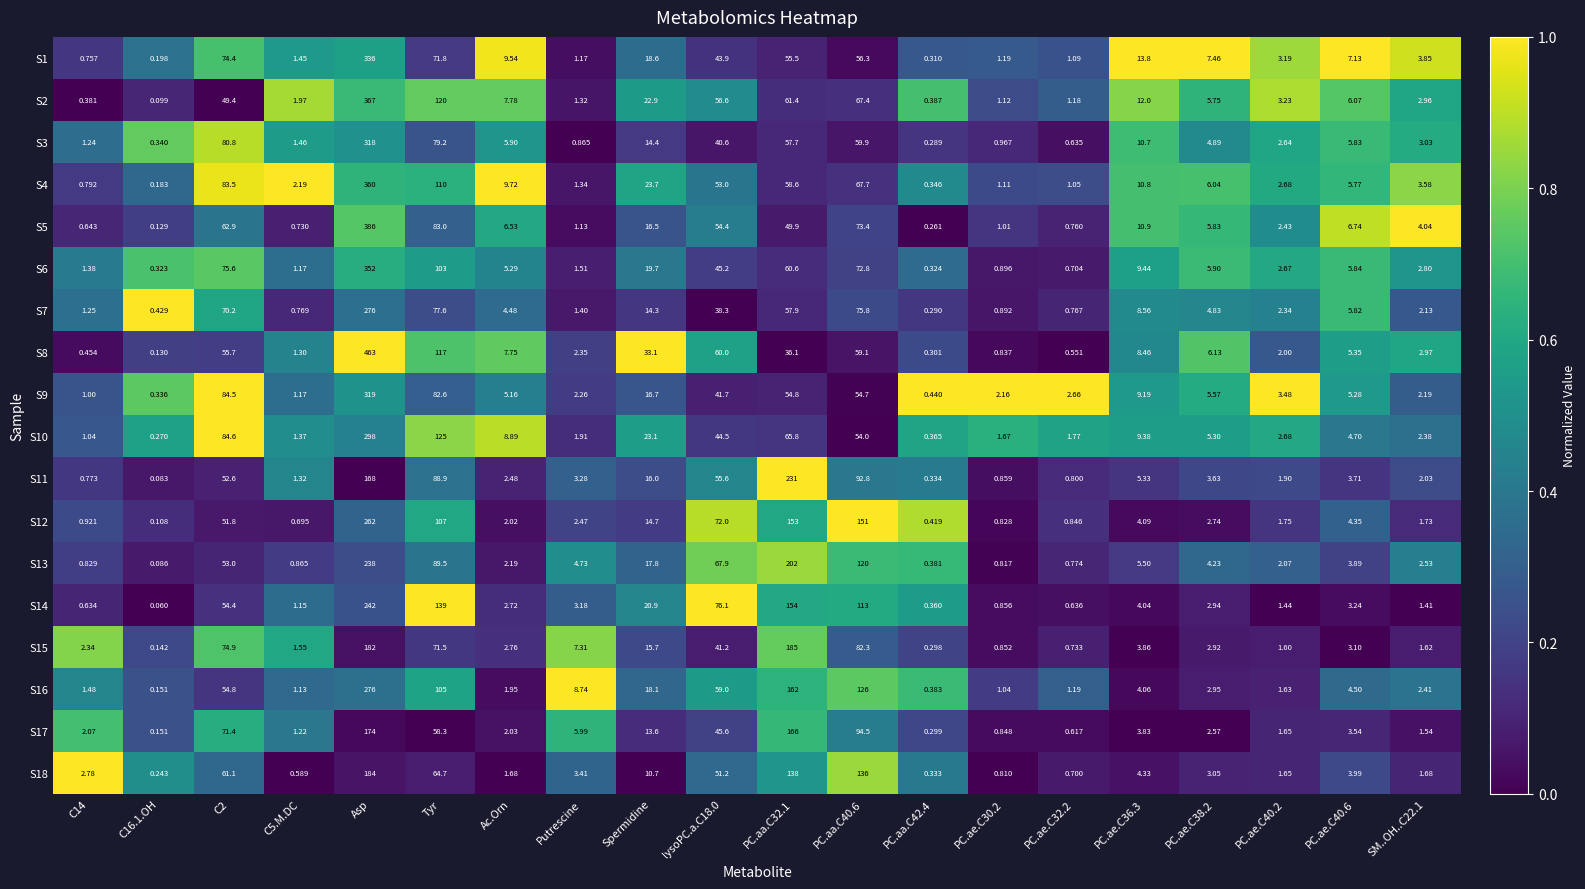

Count the number of categories in the chart.

20